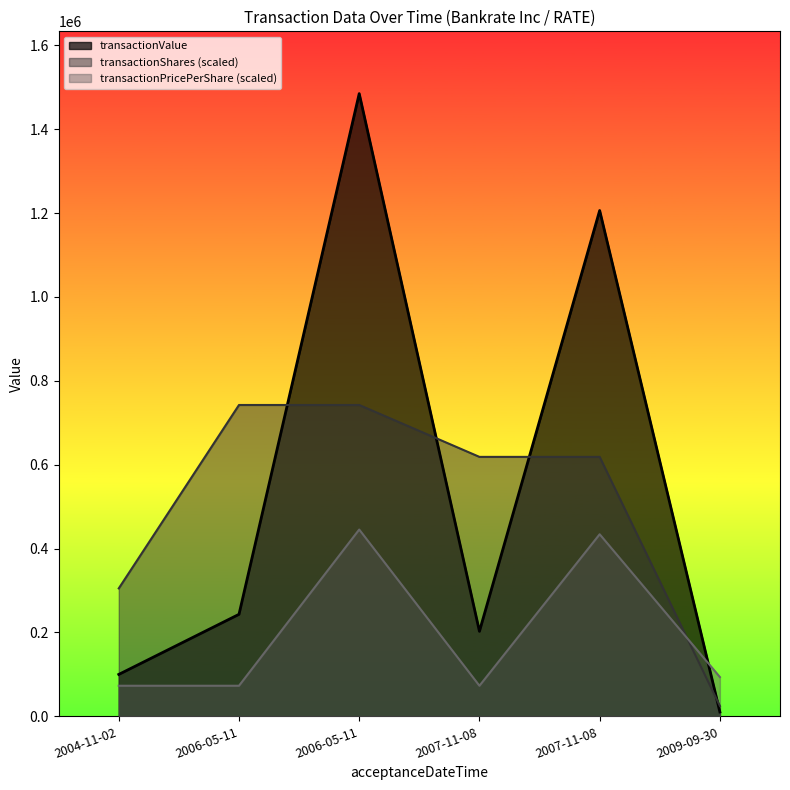

What is the difference between the transactionShares values at 2007-11-08 and 2004-11-02?

313557.8